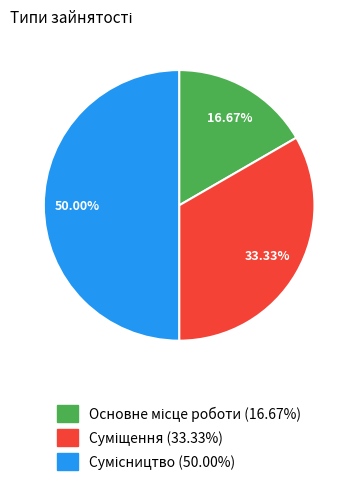

Which slice is the smallest?

Основне місце роботи